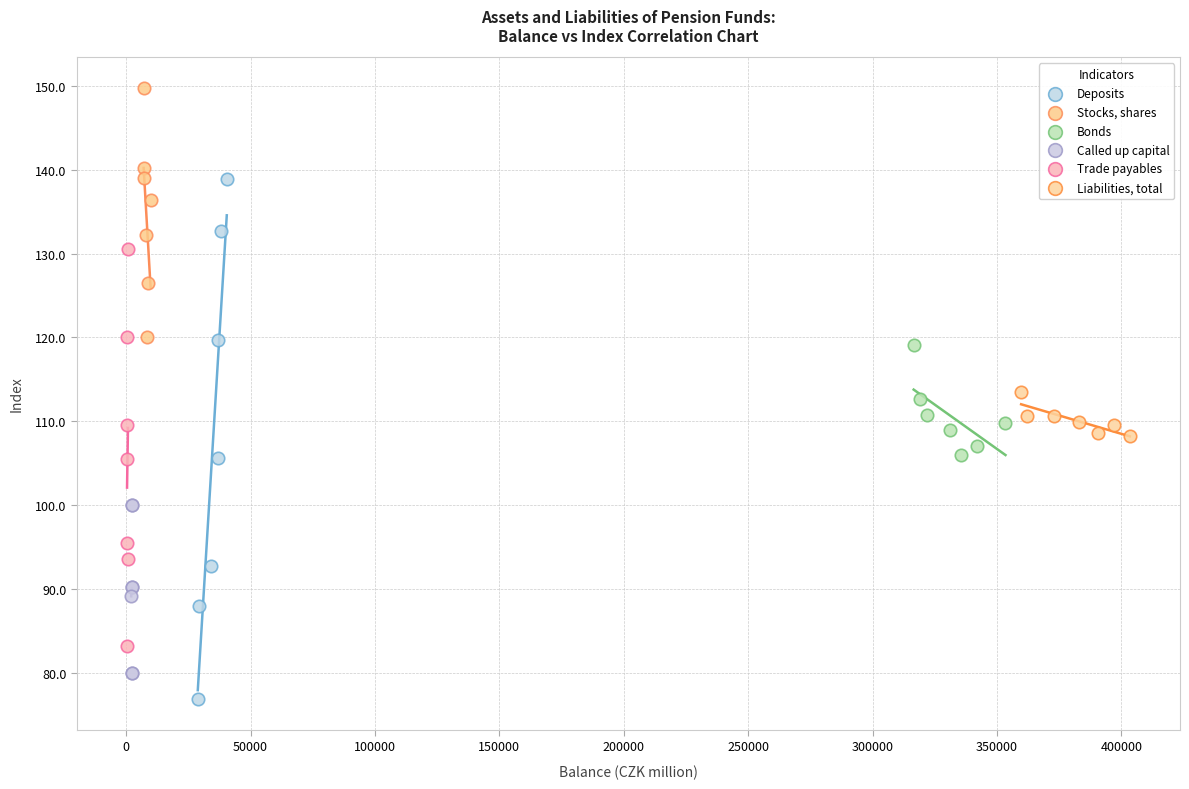

Which series has the largest Y range (max minus min)?

Deposits